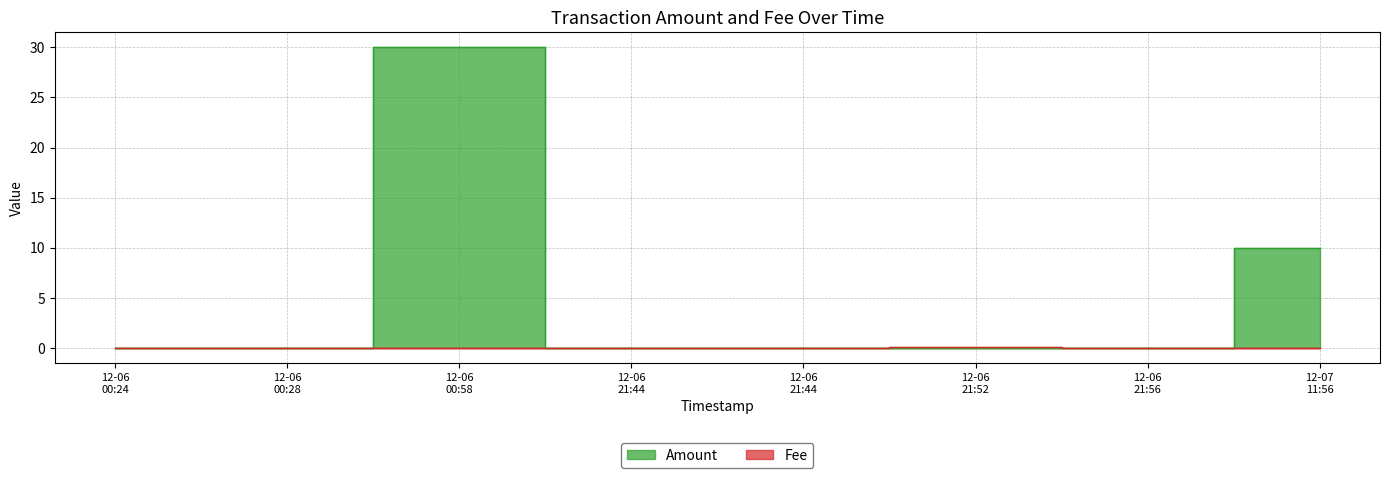

The Fee series shows 0.0 at 12-07 11:56. True or false?

False